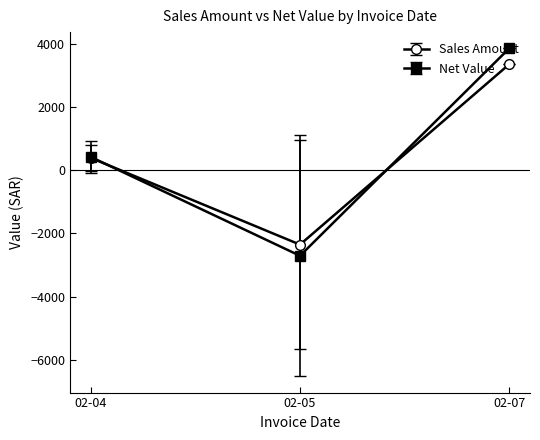

Is the value of Sales Amount at 02-05 greater than the value of Net Value at 02-07?

No